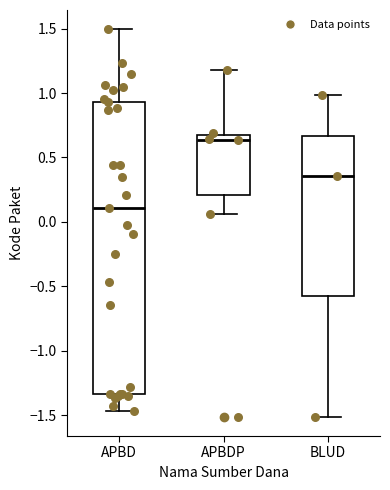

Reading left to right, read every box against the y-axis: the position of its median line, the range the box covers, and the ends of its whiskers. The values are not printed on the chart, so give them approximately, as read against the axis.

APBD: median 0.10, box -1.35 to 0.95, whiskers -1.45 to 1.50
APBDP: median 0.65, box 0.20 to 0.70, whiskers 0.05 to 1.20
BLUD: median 0.35, box -0.60 to 0.65, whiskers -1.50 to 1.00